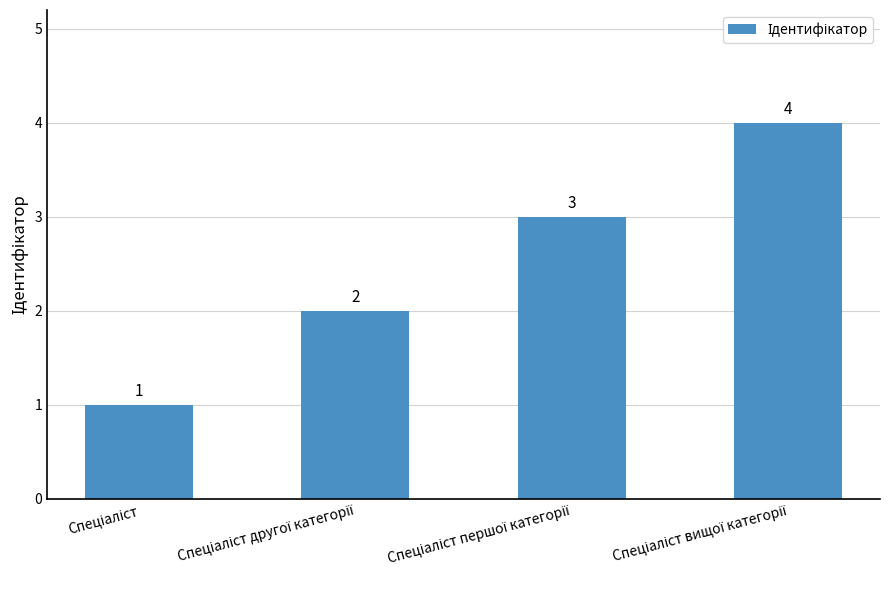

What is the sum of all values?

10